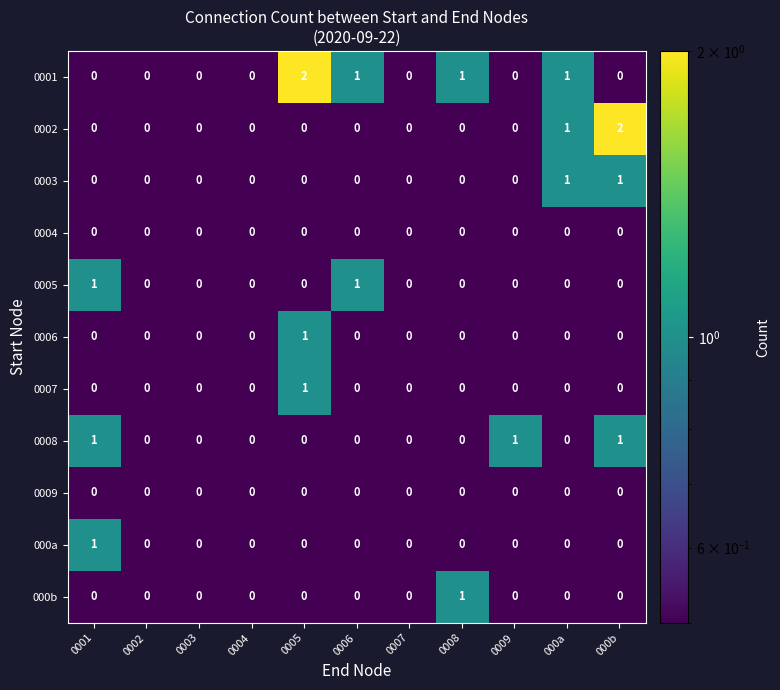

How many 0006 values are between 0 and 1?

11